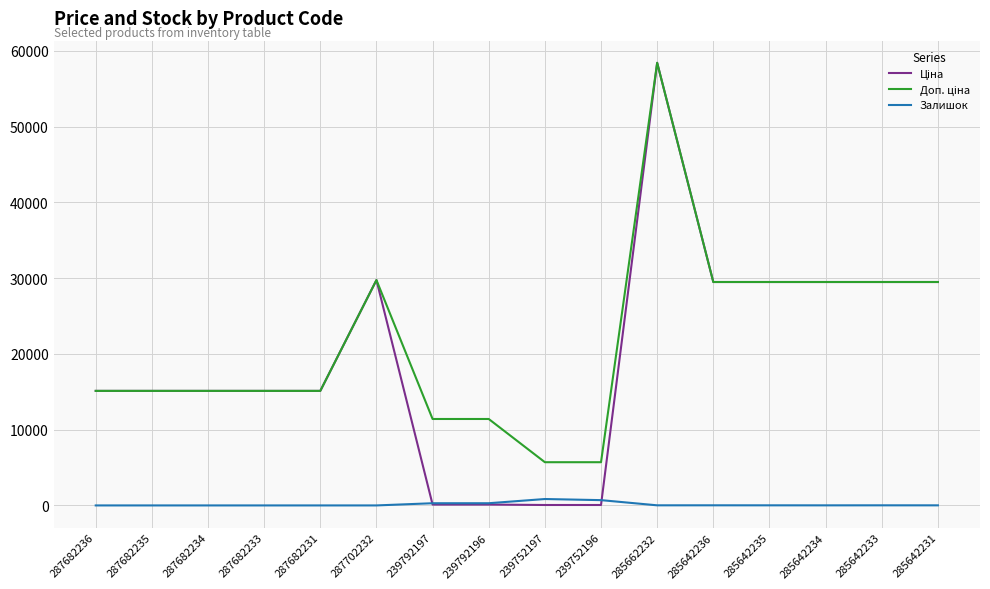

Is it true that Залишок equals 13.0 at 285642235?

True